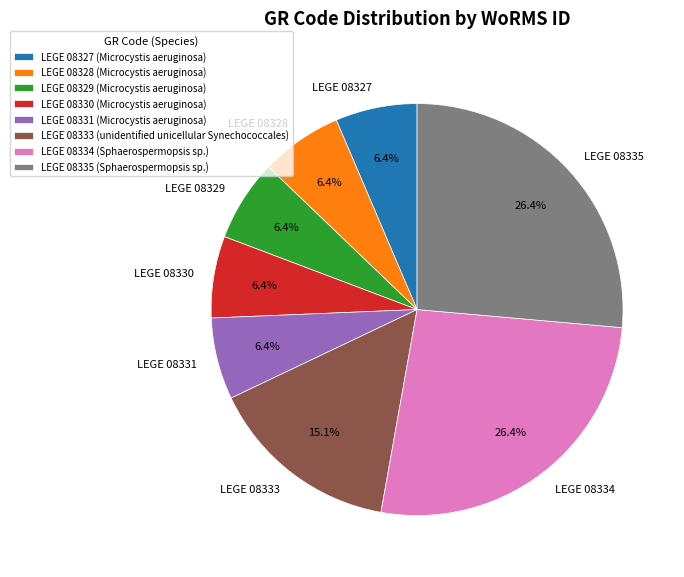

How many segments does this pie chart have?

8